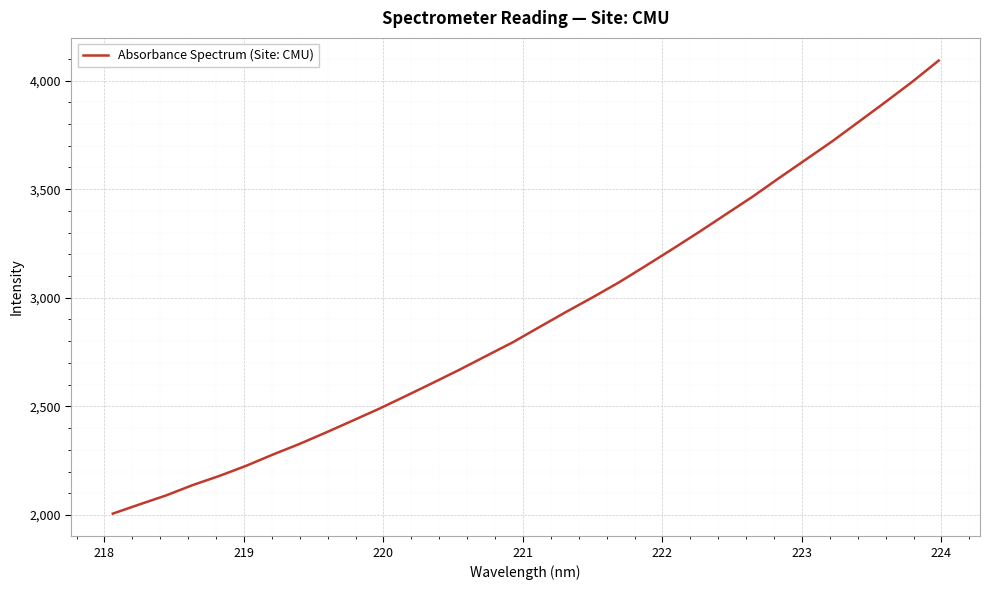

What is the difference between the maximum and minimum values?

2086.1